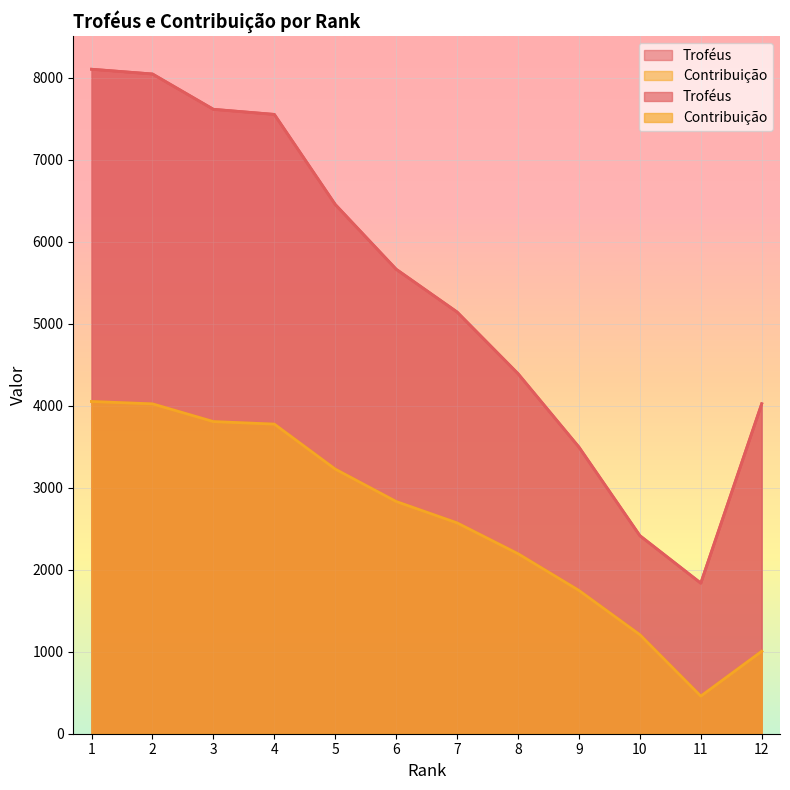

List the labels in order of Contribuição value, smallest first.

11, 12, 10, 9, 8, 7, 6, 5, 4, 3, 2, 1